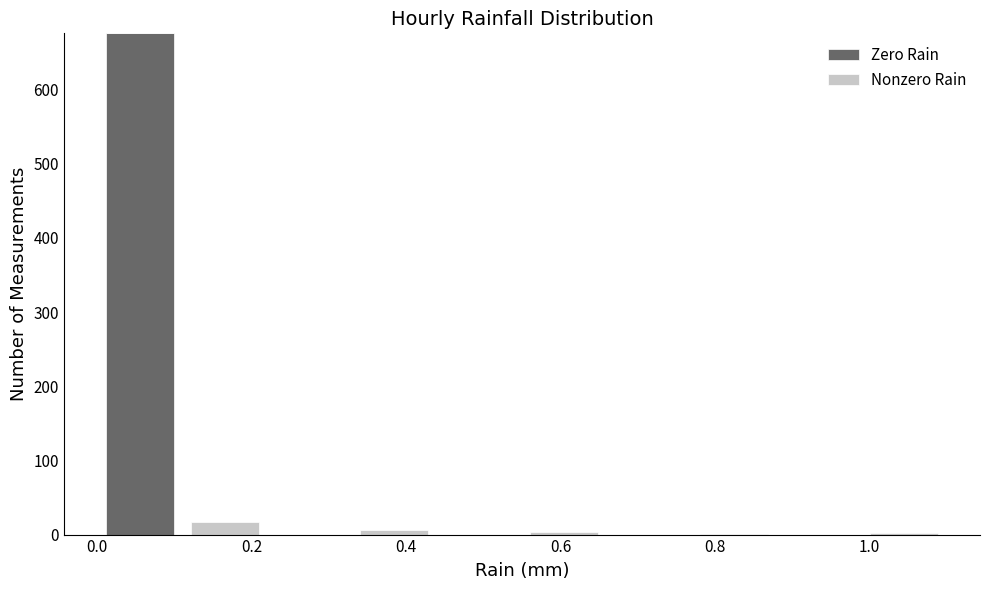

Reading left to right, transcribe this chart: for each stacked bar, give the range it covers on the x-axis and its total height. Neither the bar edges nor the heights are printed on the chart, so give them approximately, as read against the axes.

0.00 to 0.11: 680
0.11 to 0.22: 20
0.22 to 0.33: 0
0.33 to 0.44: under 10
0.44 to 0.55: 0
0.55 to 0.66: under 10
0.66 to 0.77: 0
0.77 to 0.88: under 10
0.88 to 0.99: 0
0.99 to 1.10: under 10